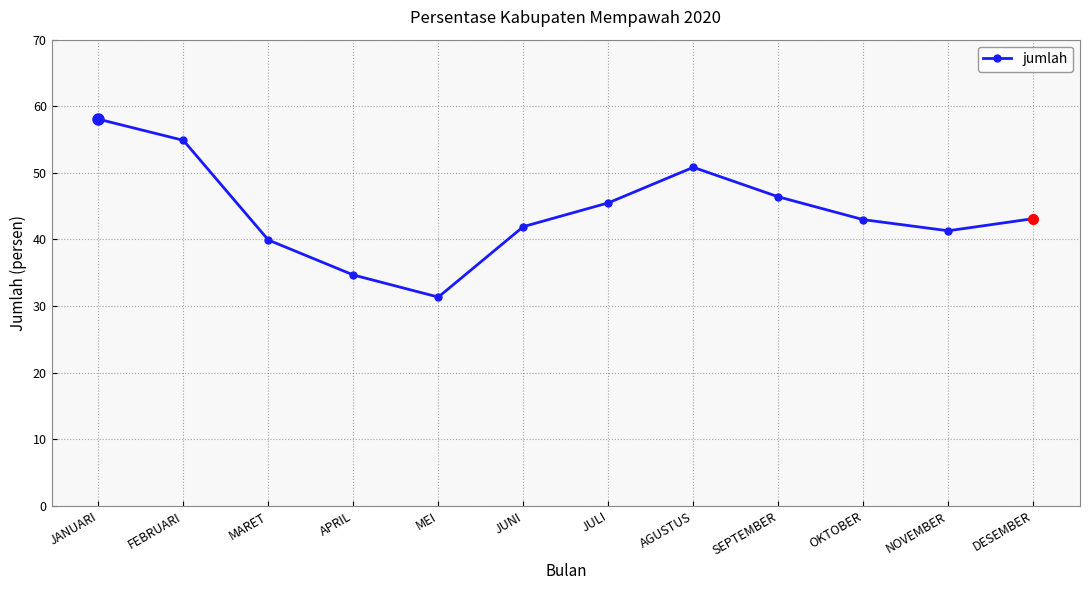

True or false: the data shows 46.4 at SEPTEMBER.

True